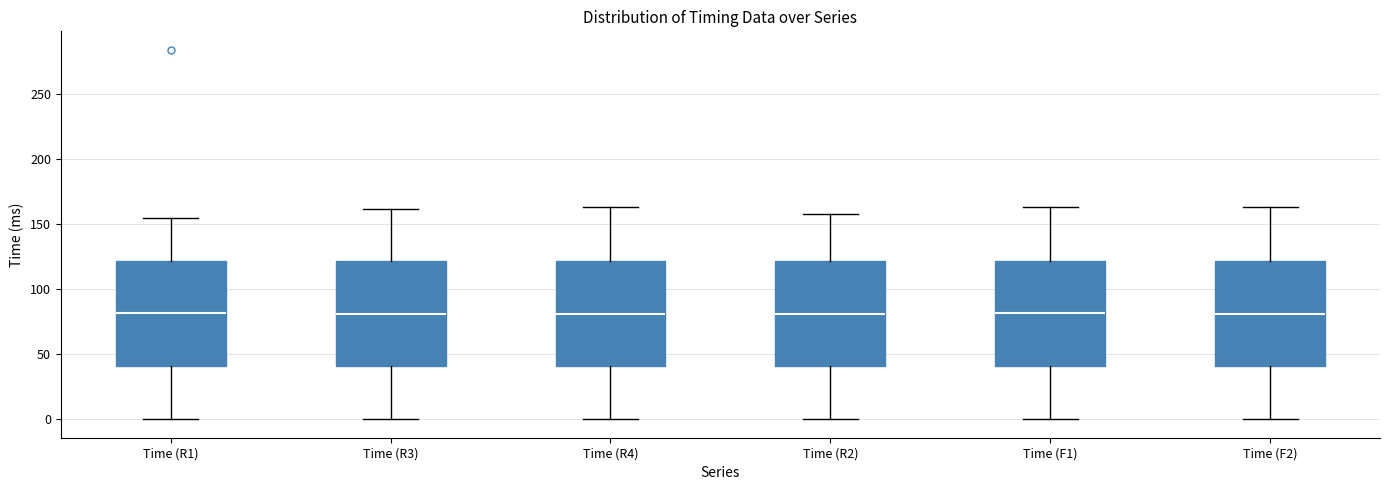

Reading left to right, transcribe this box plot: for each box, give where its median line is, the range the box spans, and where its two whiskers end, as read against the y-axis. The values are not printed on the chart, so give them approximately, as read against the axis.

Time (R1): median 80, box 40 to 120, whiskers 0 to 155
Time (R3): median 80, box 40 to 120, whiskers 0 to 160
Time (R4): median 80, box 40 to 120, whiskers 0 to 165
Time (R2): median 80, box 40 to 120, whiskers 0 to 160
Time (F1): median 80, box 40 to 120, whiskers 0 to 165
Time (F2): median 80, box 40 to 120, whiskers 0 to 165